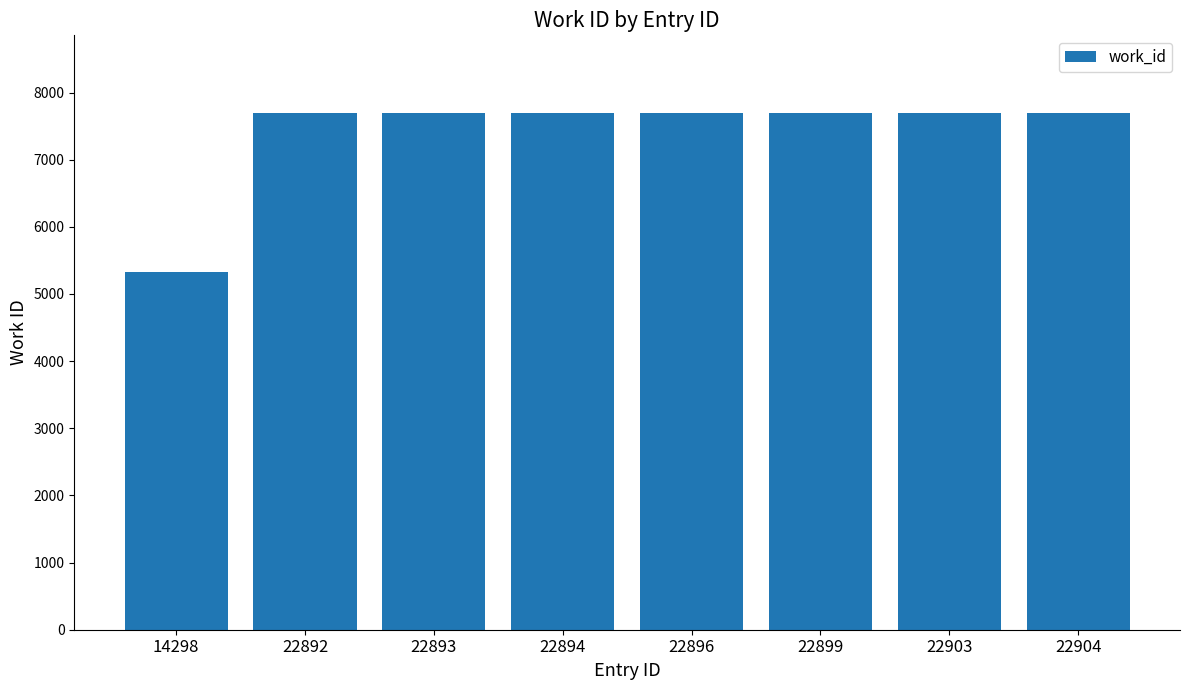

Is it true that the value at 22892 is 13016?

False